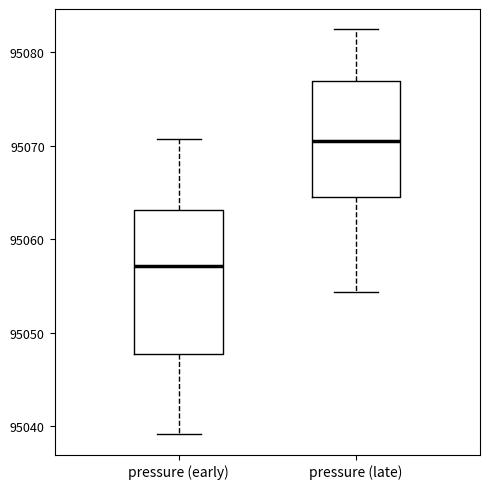

Which box is the tallest, from its lower edge to its upper edge?

pressure (early)